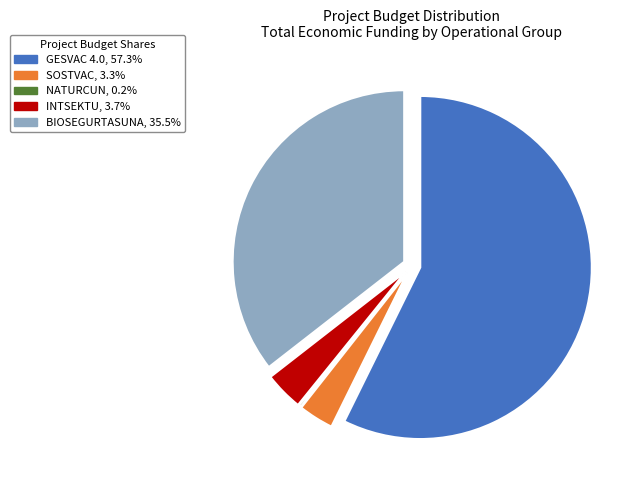

What is the largest slice in the pie chart?

GESVAC 4.0